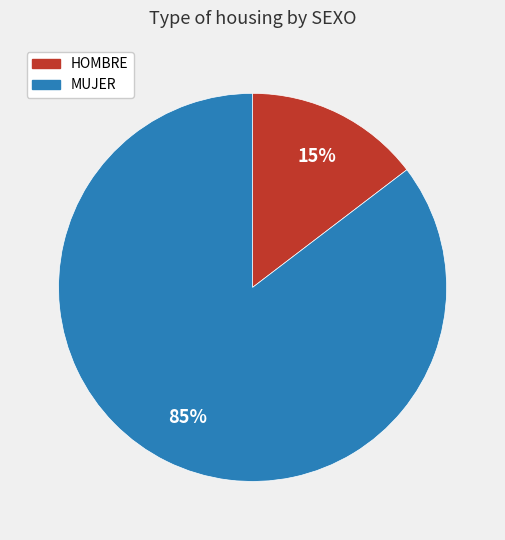

To the nearest percent, what portion does HOMBRE represent?

15%